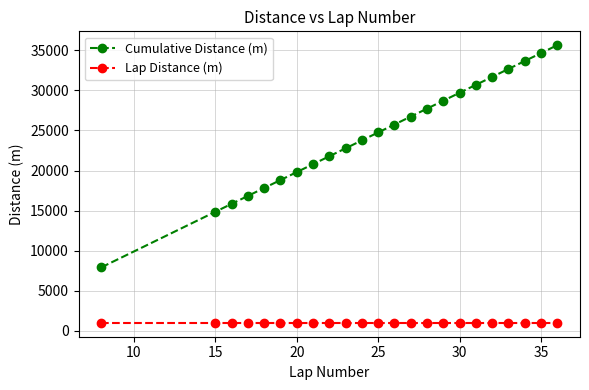

True or false: Lap Distance (m) and Cumulative Distance (m) intersect in this chart.

False